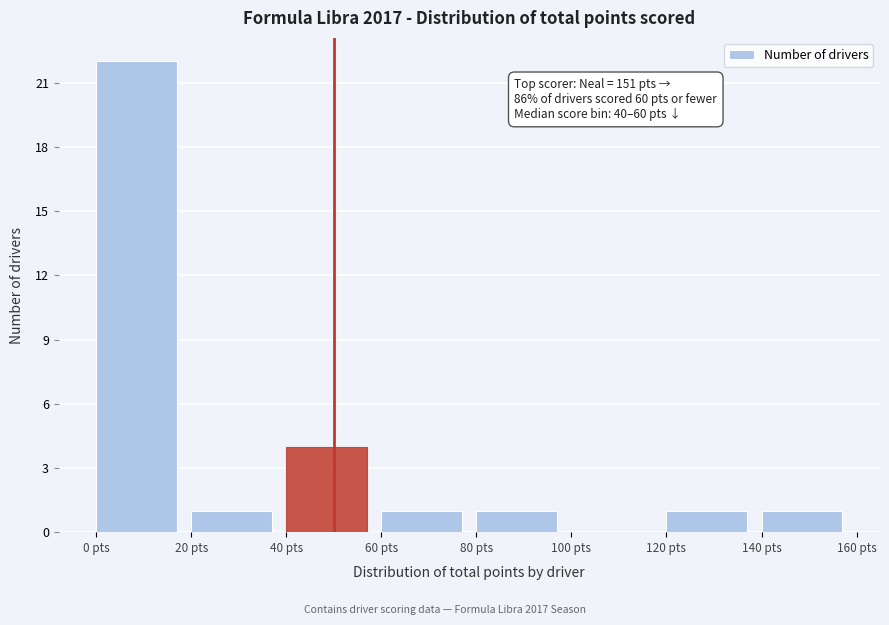

Over which range of the x-axis is the bar tallest?

0 to 20